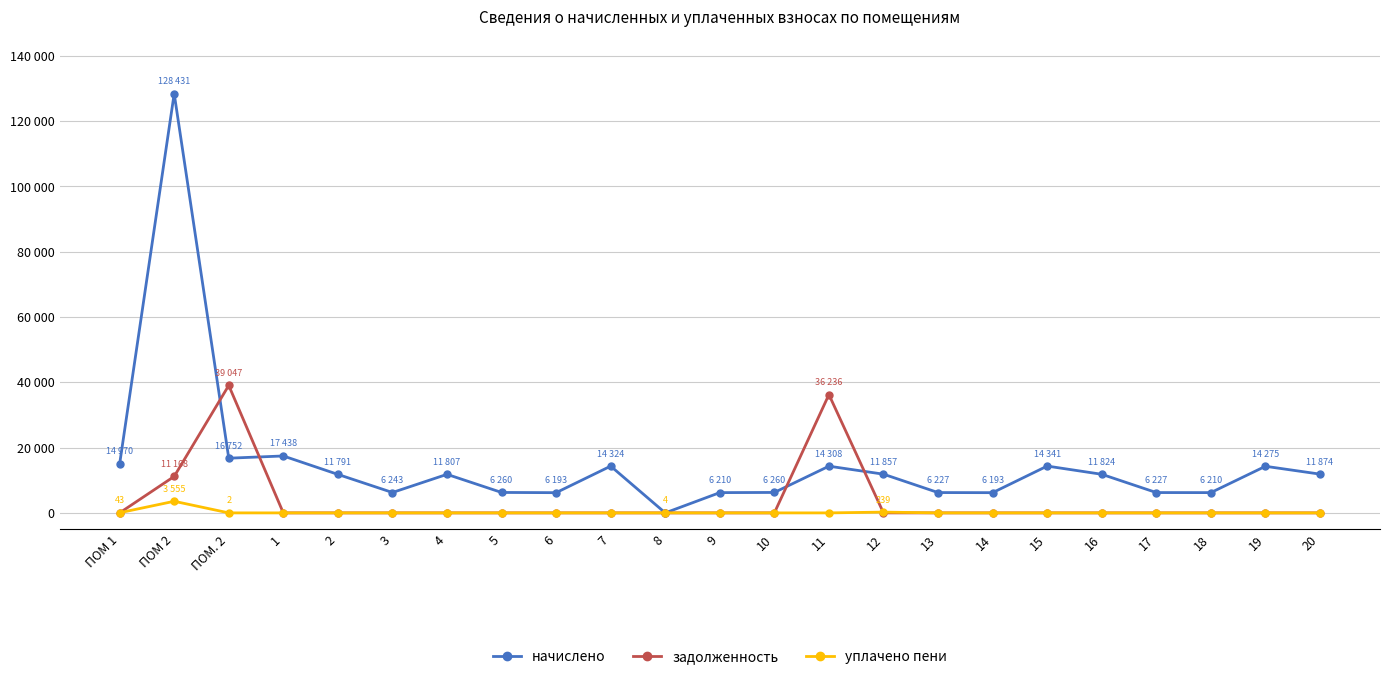

What is the maximum value for начислено?

128431.0